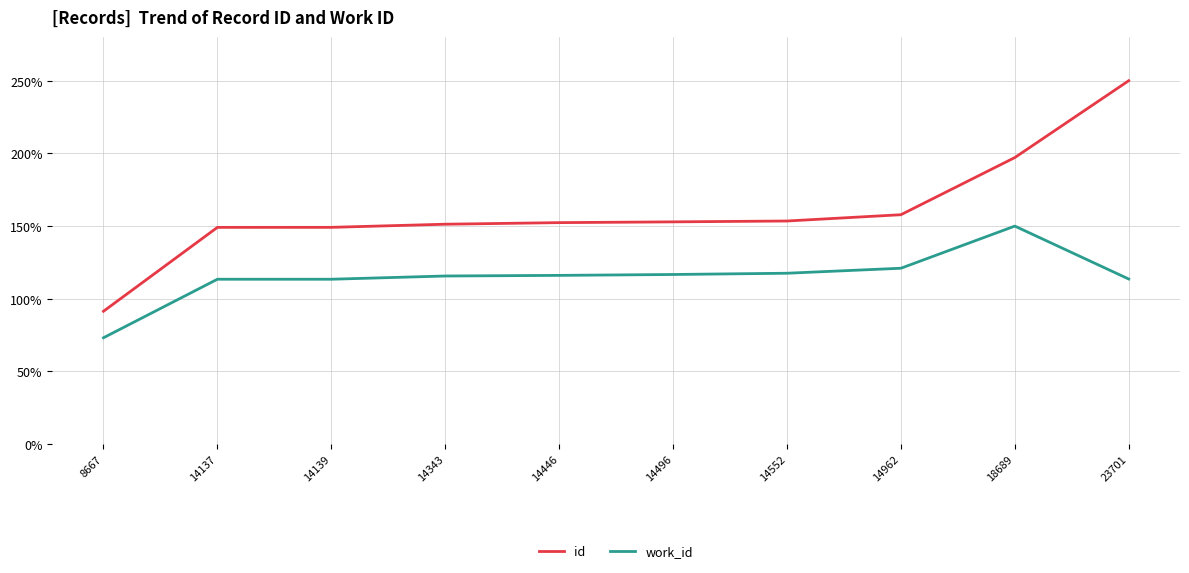

Which series has the largest range (max minus min)?

id